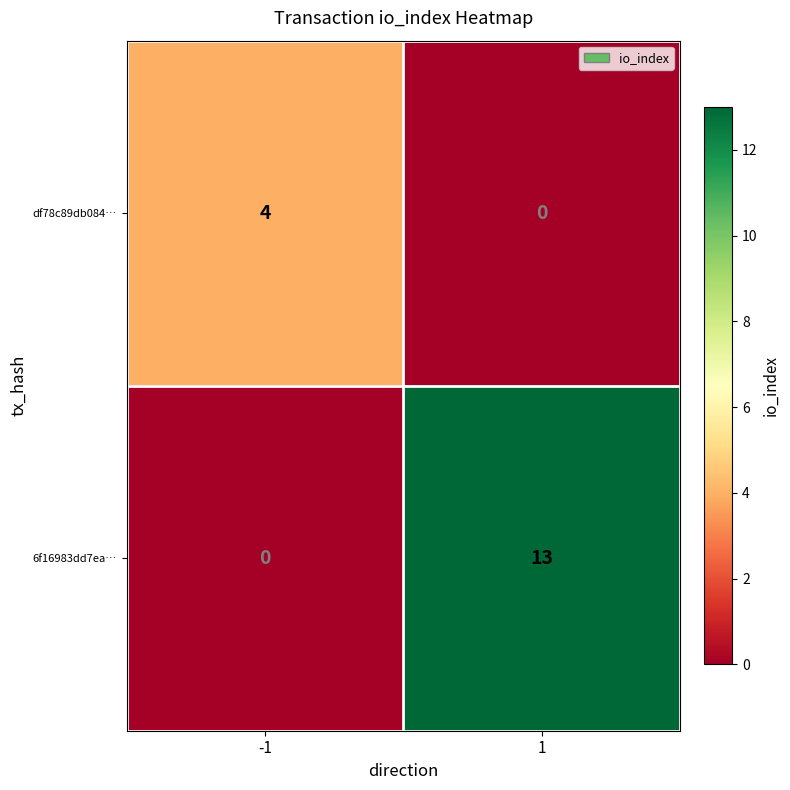

Is it true that df78c89db084… equals 4 at -1?

True